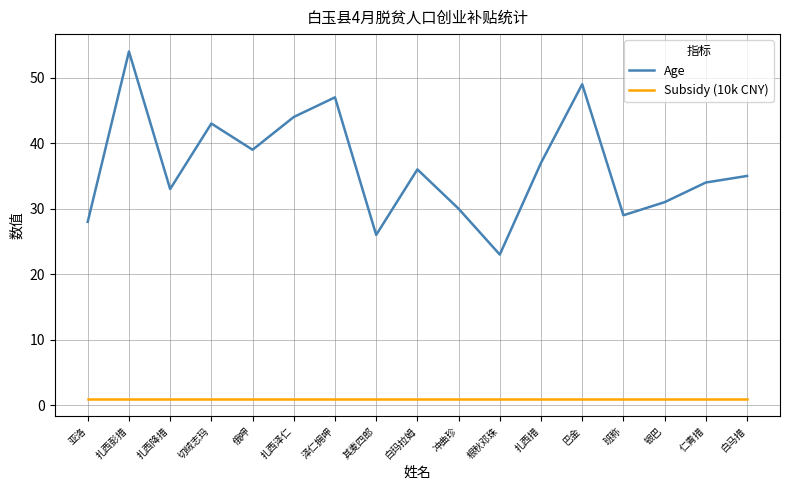

List the series in order of their peak value, highest first.

Age, Subsidy (10k CNY)